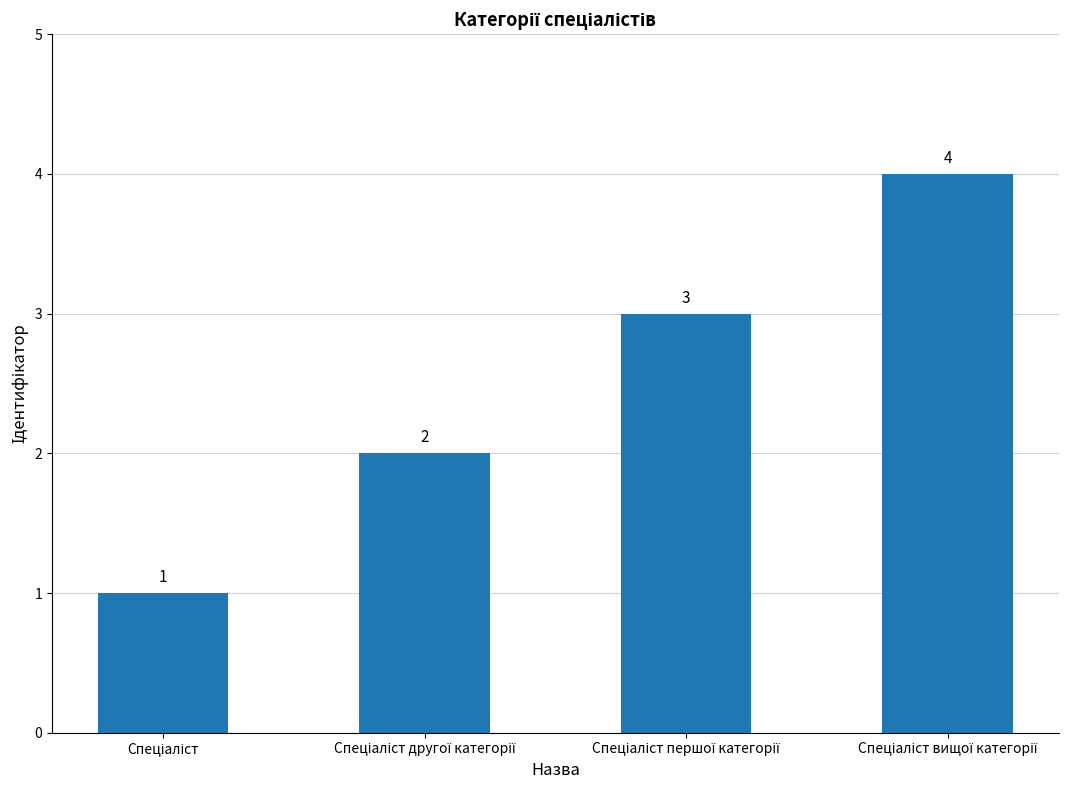

How many bars are there in total?

4